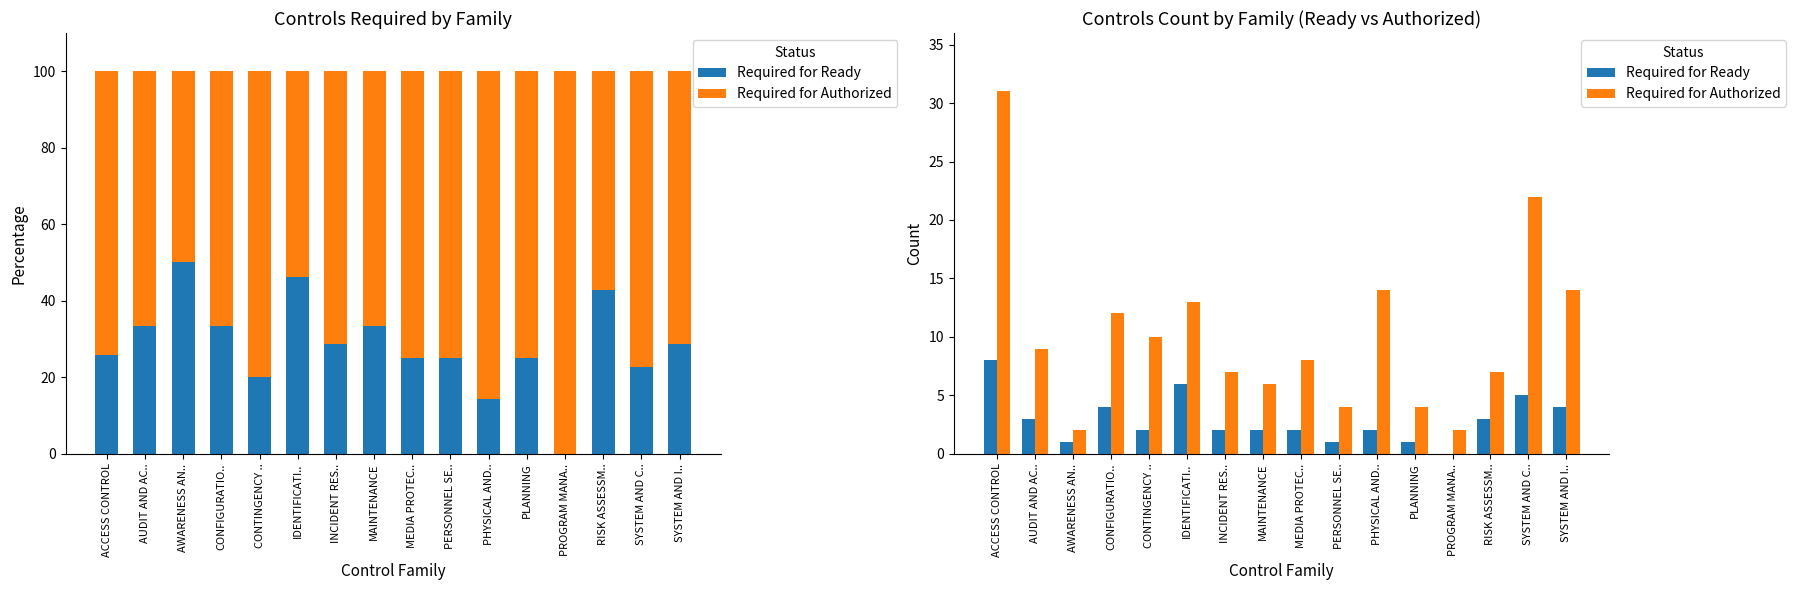

What is the difference between the maximum and minimum values in the Required for Authorized series?

29